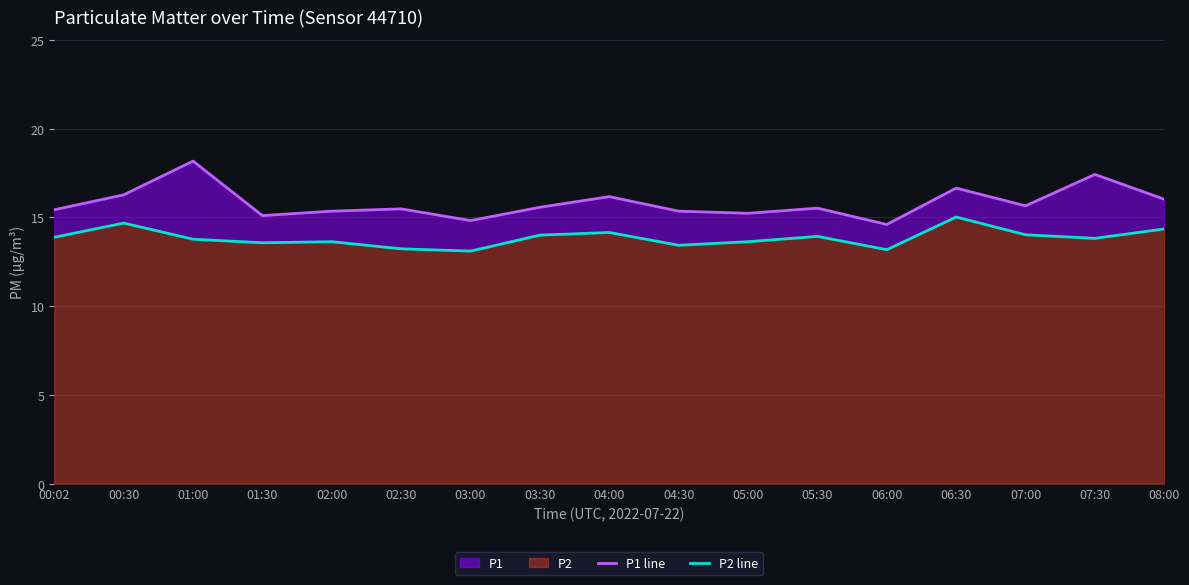

What is the lowest value of the P2 line series?

13.1